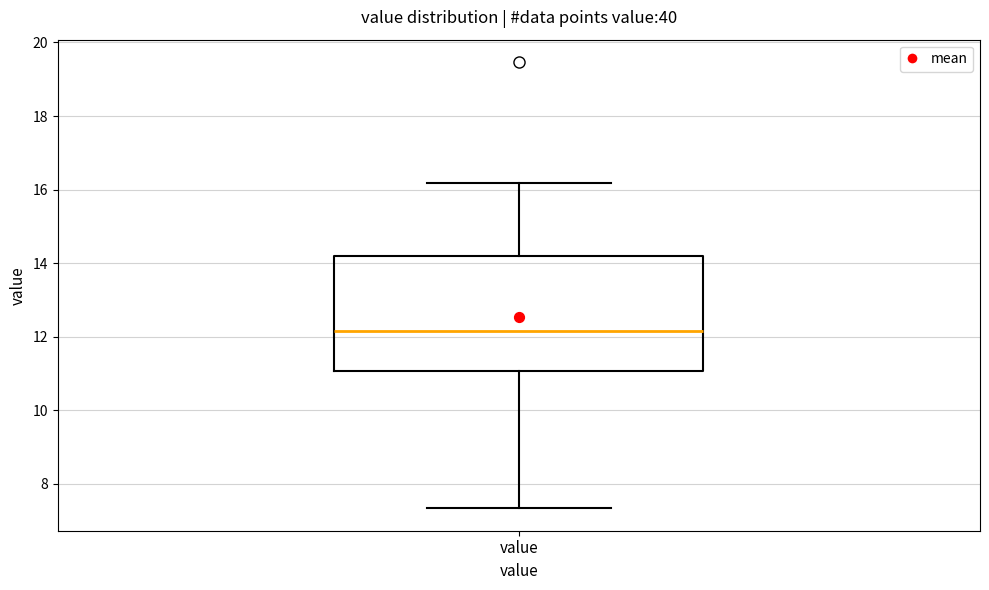

Read this box plot against the y-axis: the position of the median line, the range covered by the box, and the ends of both whiskers. The values are not printed on the chart, so give them approximately, as read against the axis.

median 12.2, box 11.0 to 14.2, whiskers 7.4 to 16.2